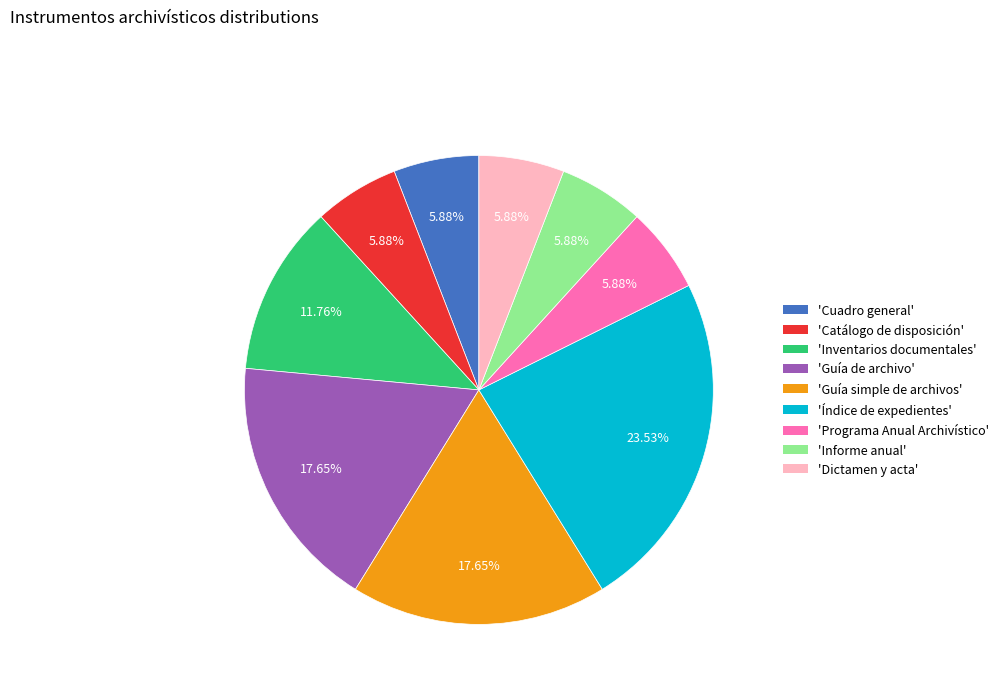

Does any single category account for the majority?

No